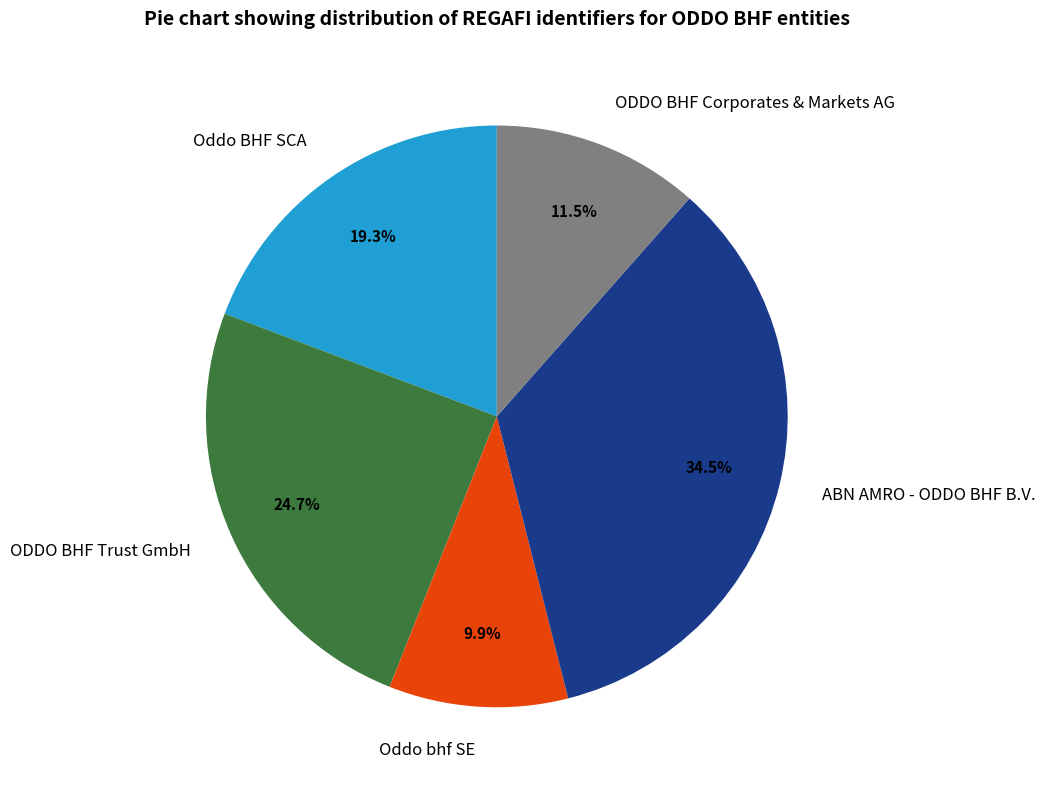

Is there any slice that represents more than half of the pie?

No